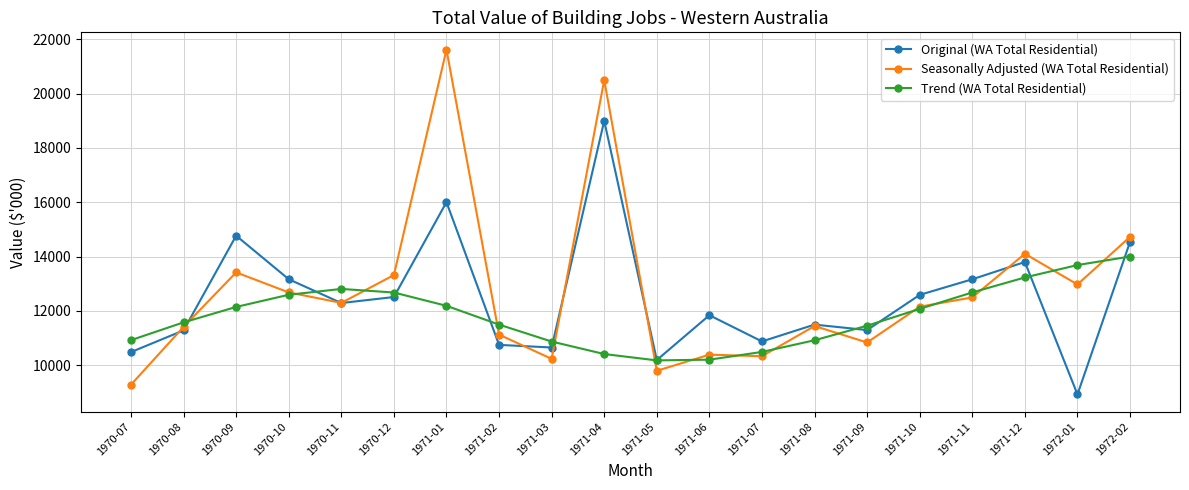

In Trend (WA Total Residential), how many points are higher than both neighbors (excluding endpoints)?

1